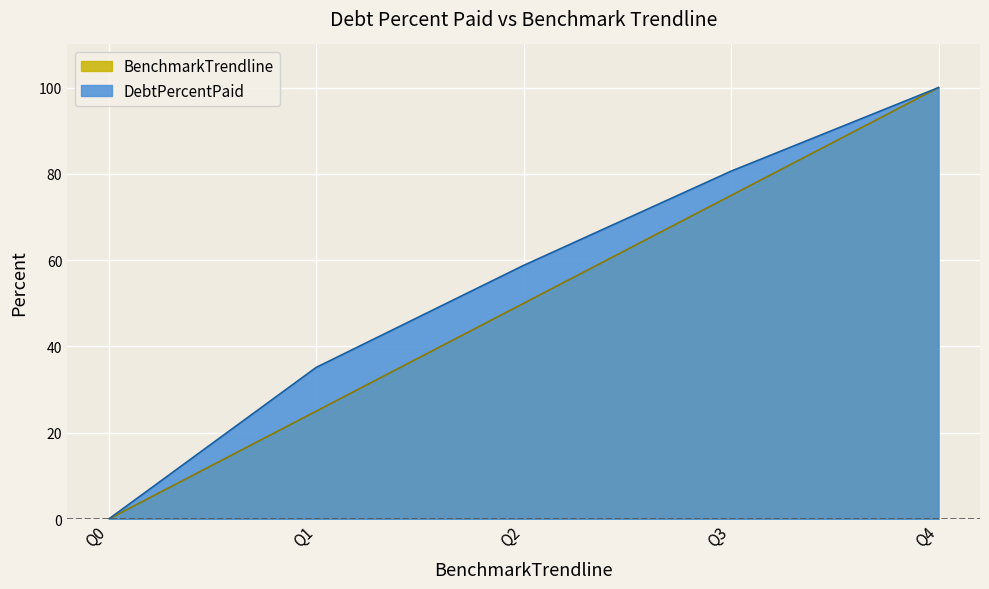

Is the value of BenchmarkTrendline at Q0 greater than the value of DebtPercentPaid at Q3?

No